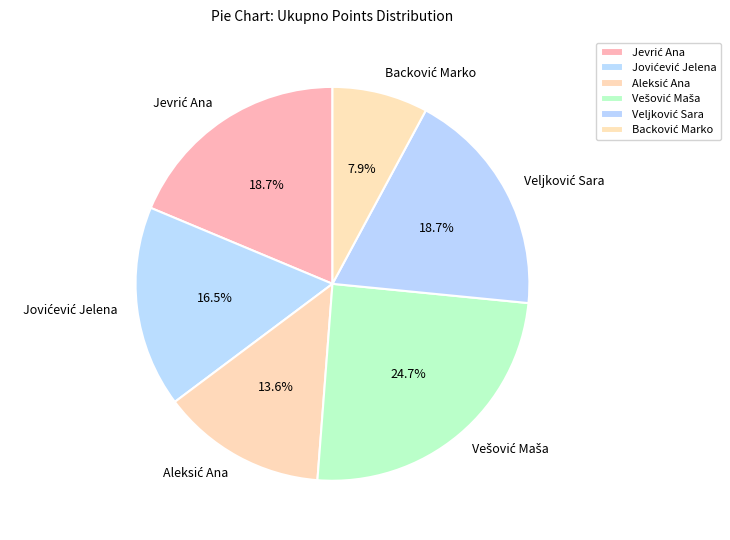

Is there any slice that represents more than half of the pie?

No